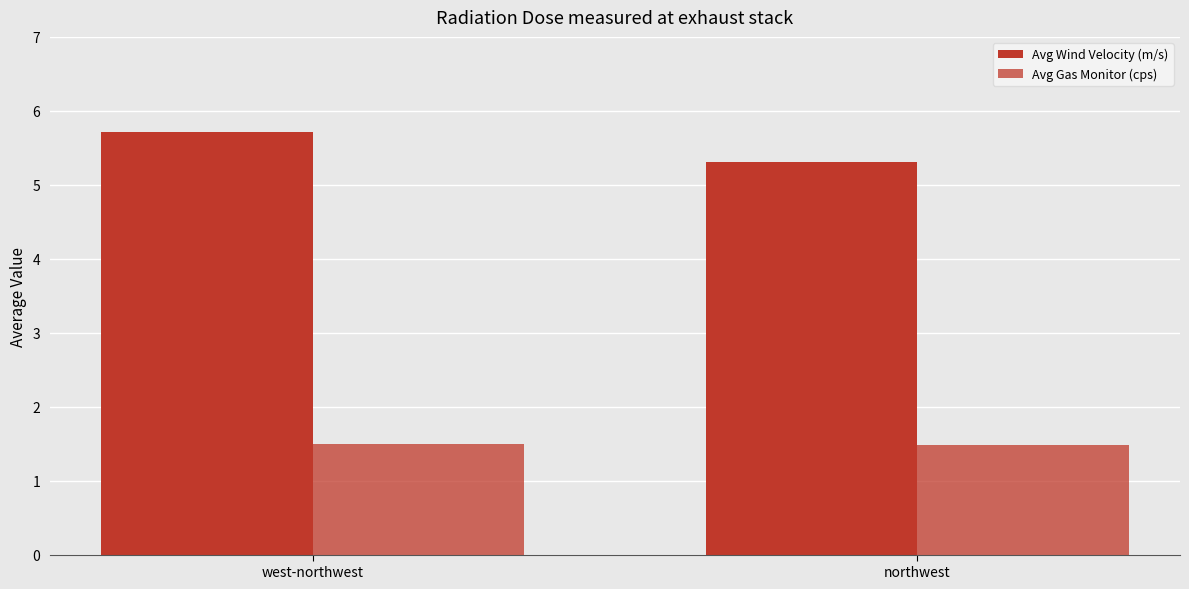

What is the difference between the highest and lowest values at northwest?

3.8